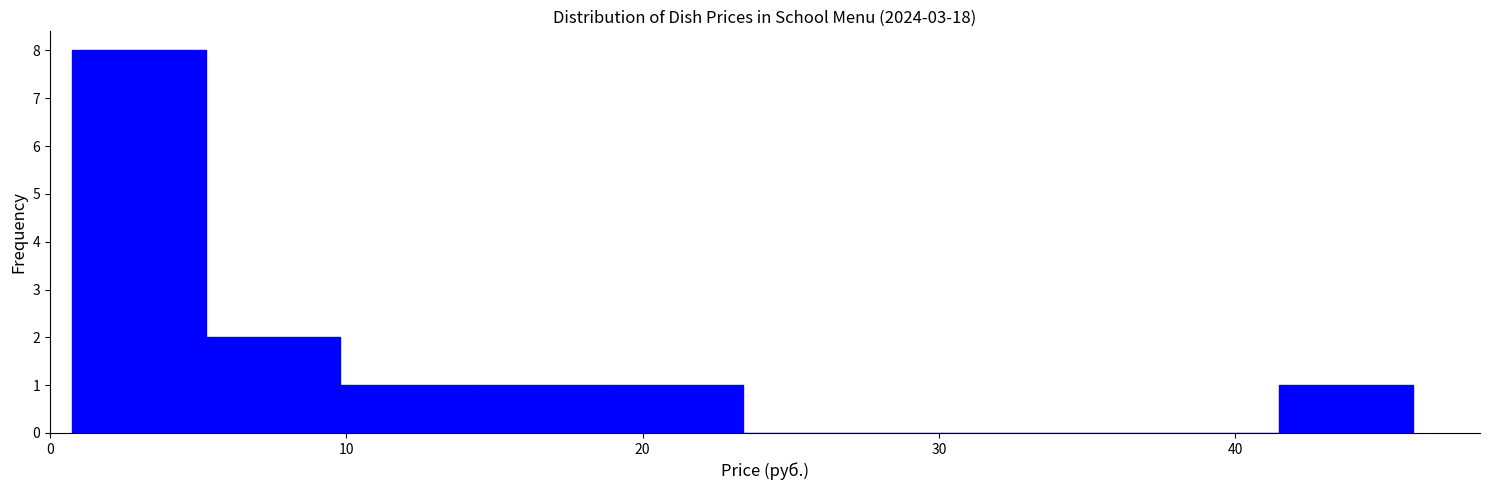

Reading left to right, transcribe this chart: for each bar, give the range it covers on the x-axis and its height. Neither the bar edges nor the heights are printed on the chart, so give them approximately, as read against the axes.

1 to 5: 8
5 to 10: 2
10 to 14: 1
14 to 19: 1
19 to 23: 1
23 to 28: 0
28 to 32: 0
32 to 37: 0
37 to 41: 0
41 to 46: 1